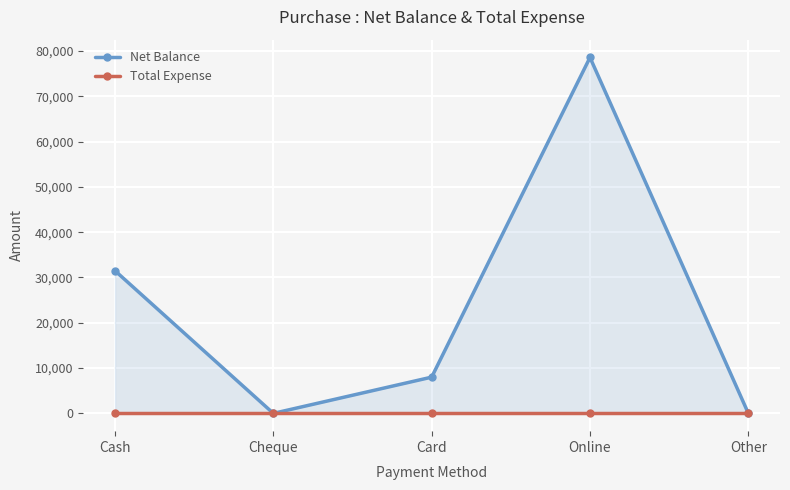

True or false: Net Balance and Total Expense cross at least once.

False